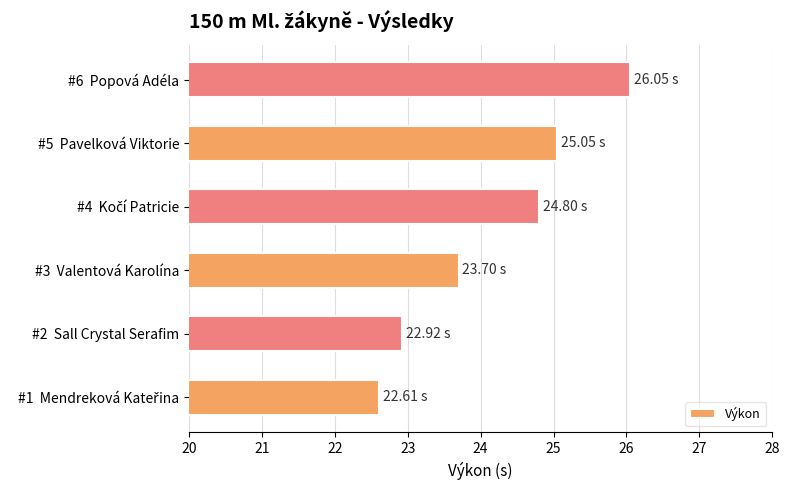

Are the bars grouped side by side (vs. stacked)?

No